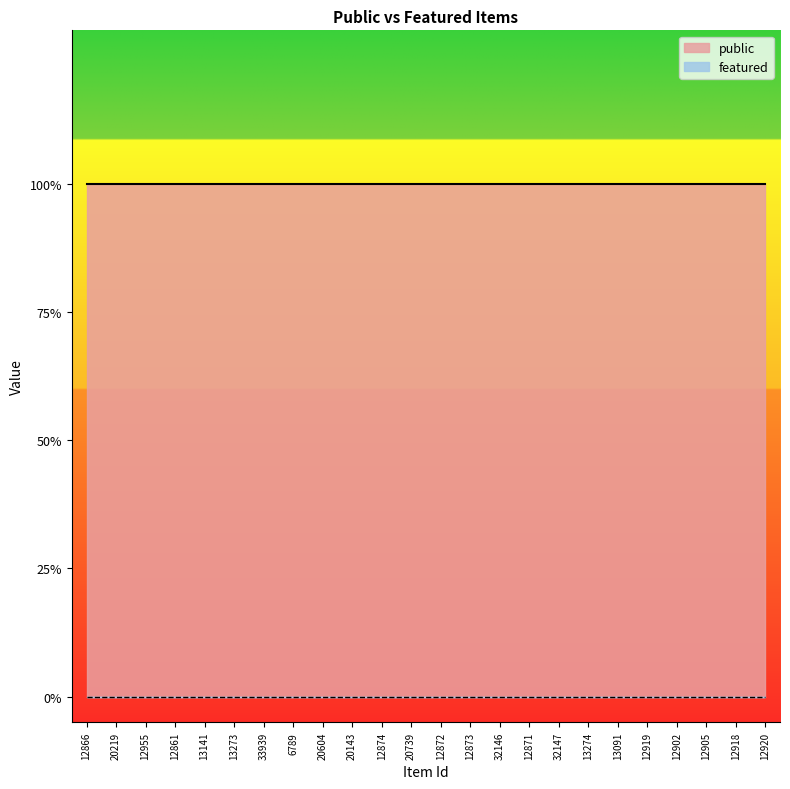

The value of featured at 12871 is 0. True or false?

True